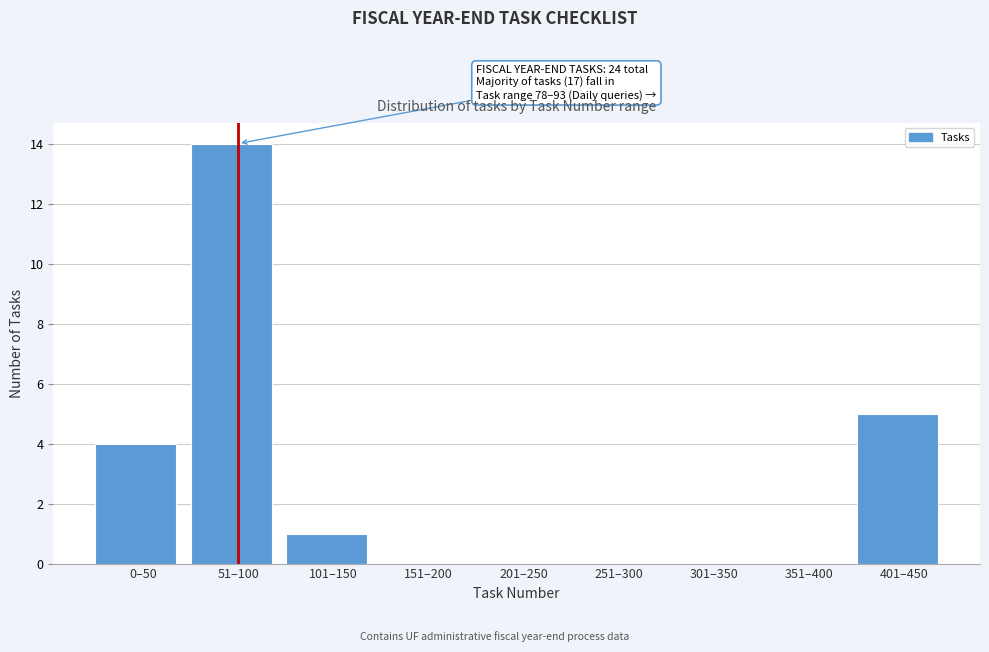

Reading right to left, transcribe all the data shown in this chart.

401–450=5	351–400=0	301–350=0	251–300=0	201–250=0	151–200=0	101–150=1	51–100=14	0–50=4